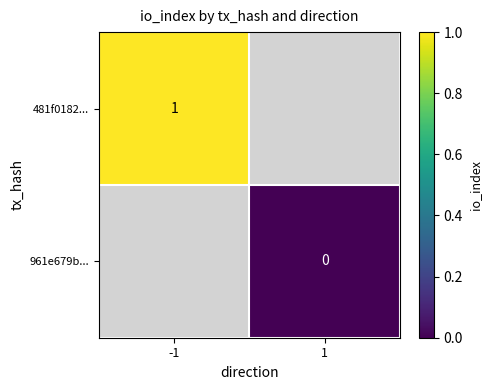

Is it true that 481f0182... equals 2 at -1?

False